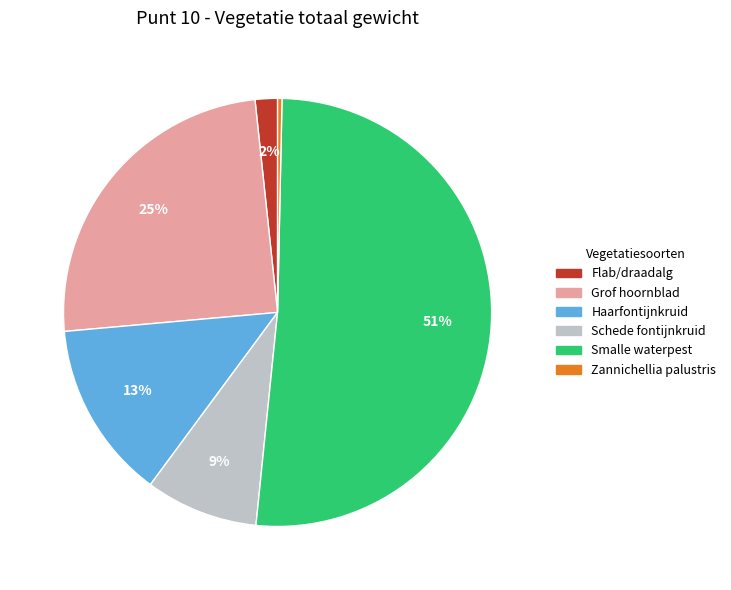

Is there a majority slice in this chart?

Yes